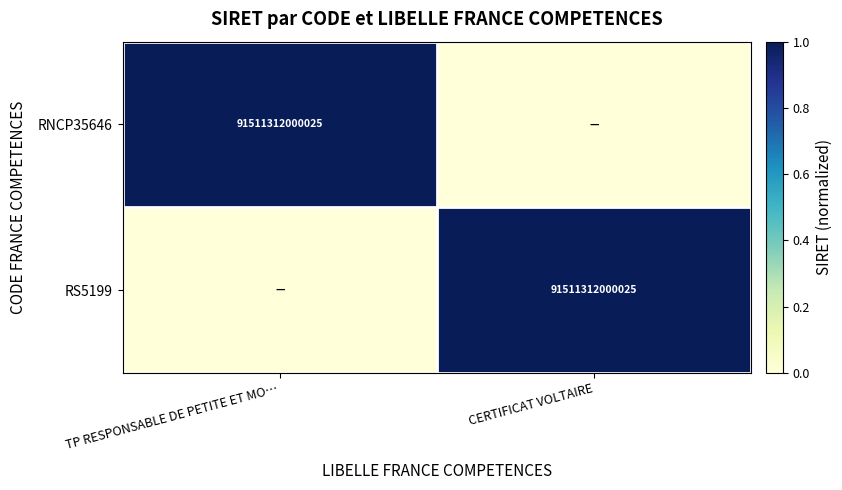

True or false: RS5199 has a value of 40206656551551 at CERTIFICAT VOLTAIRE.

False